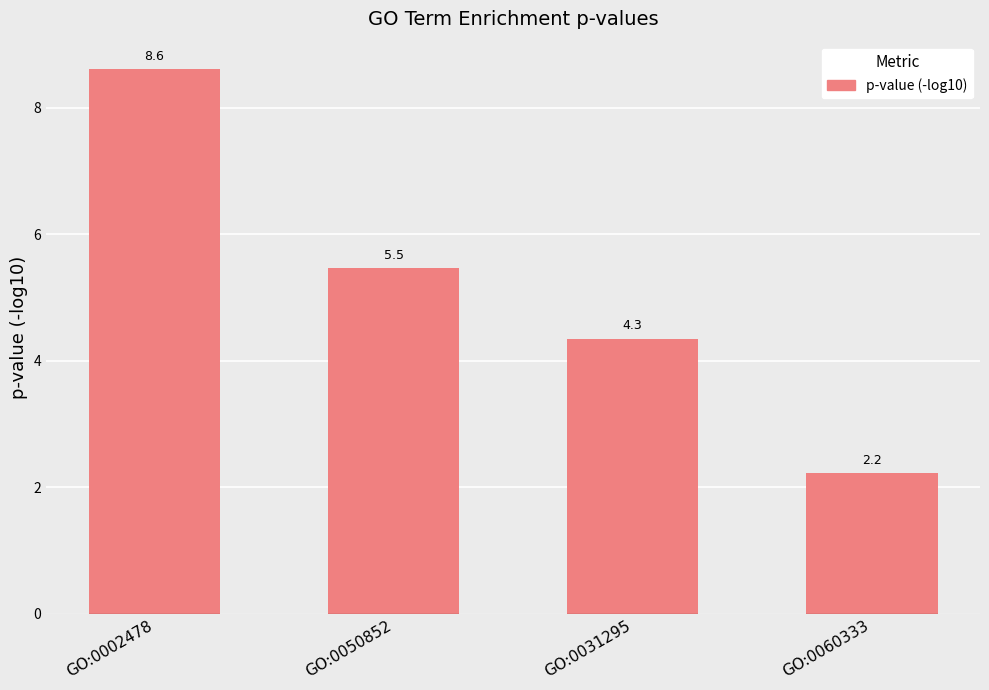

Are the bars horizontal?

No